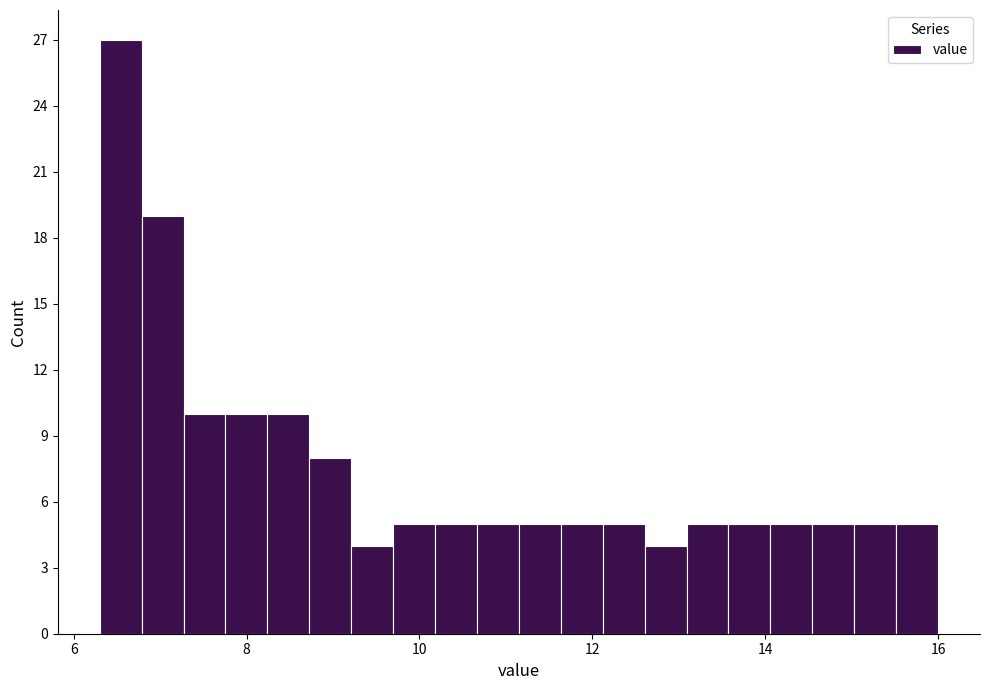

Around what value on the x-axis is the tallest bar? Give the approximate position of its centre, as read against the axis.

6.6